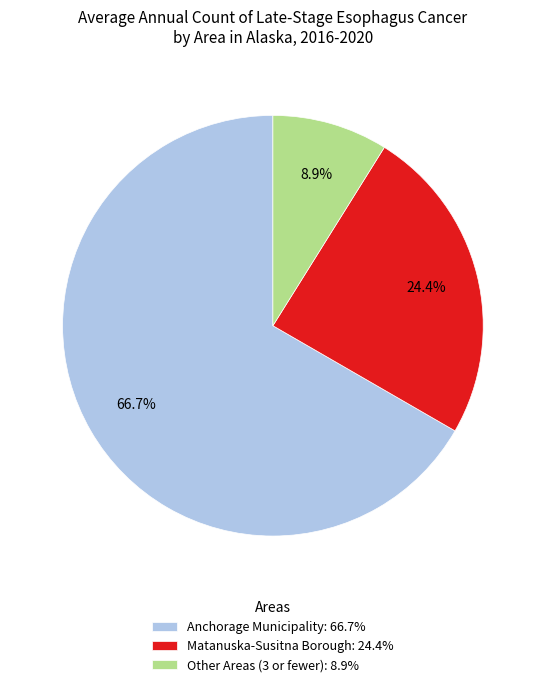

Count the number of slices in the pie.

3